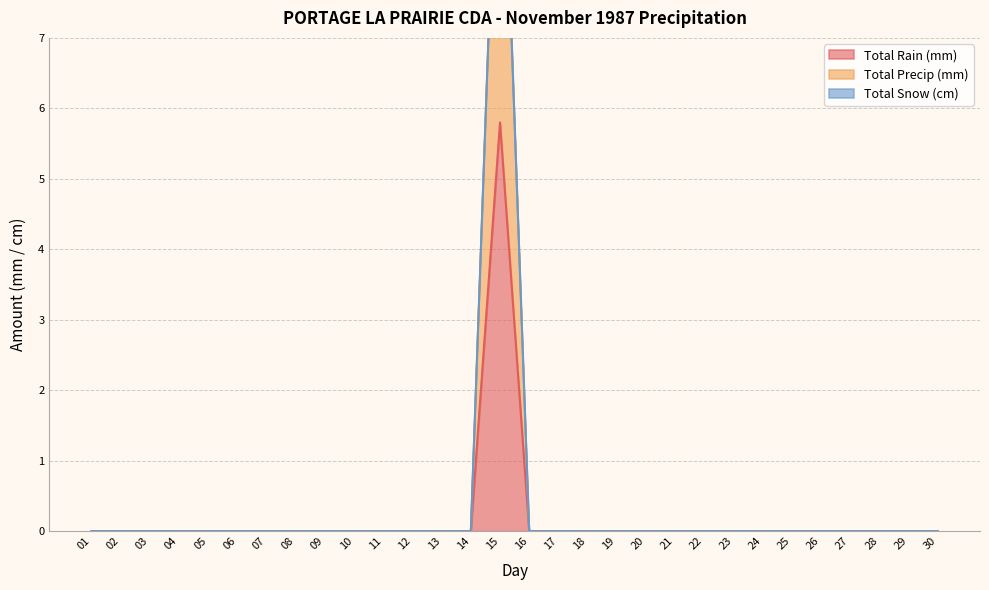

At how many categories does at least one series exceed 2?

1